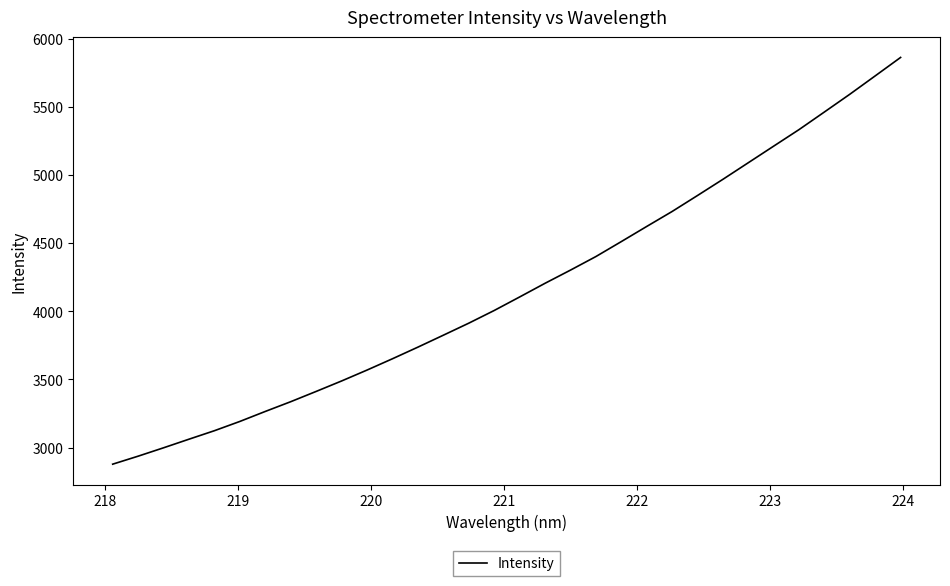

What is the sum of all values?

133377.5